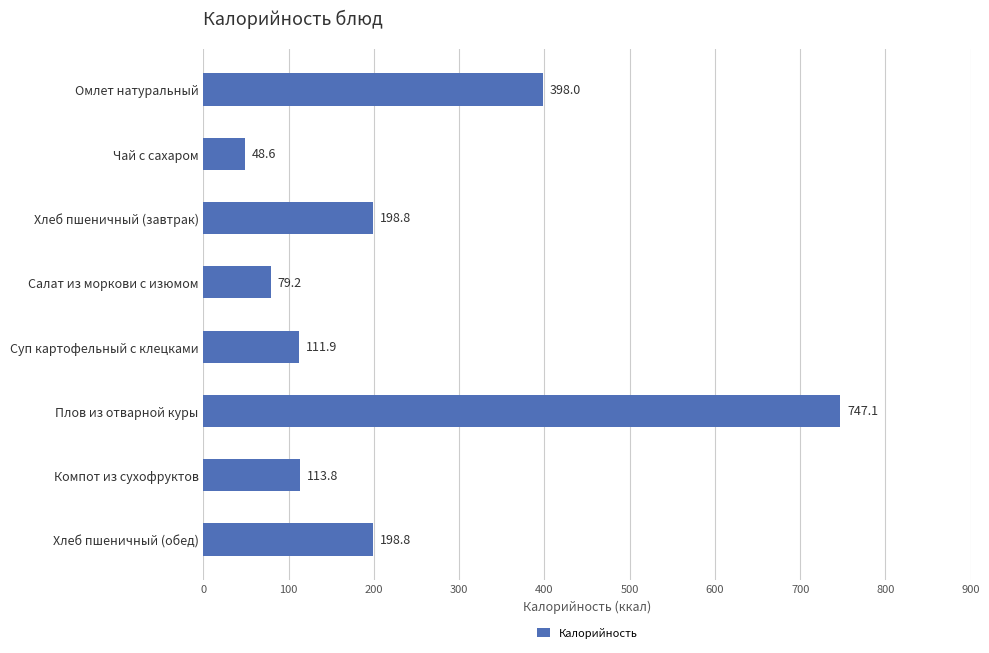

What is the average value?

237.0